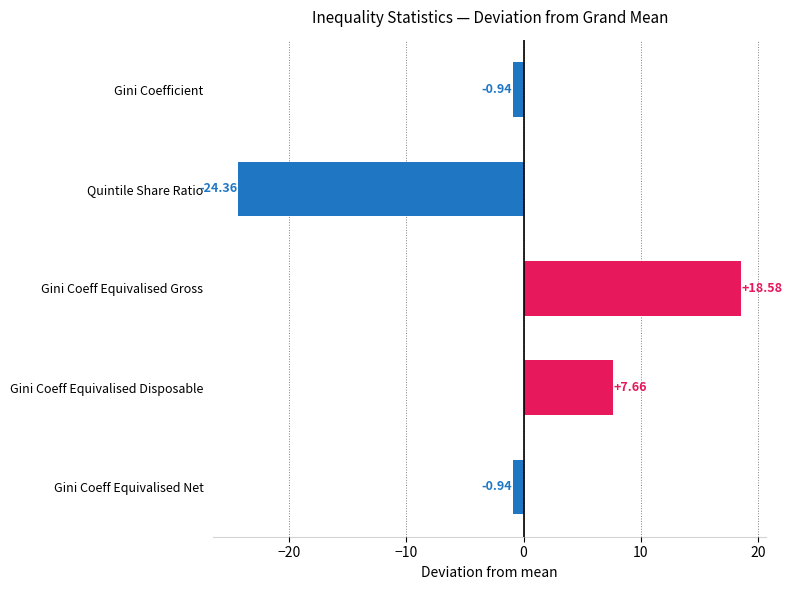

Between Gini Coeff Equivalised Disposable and Gini Coeff Equivalised Gross, which is larger?

Gini Coeff Equivalised Gross